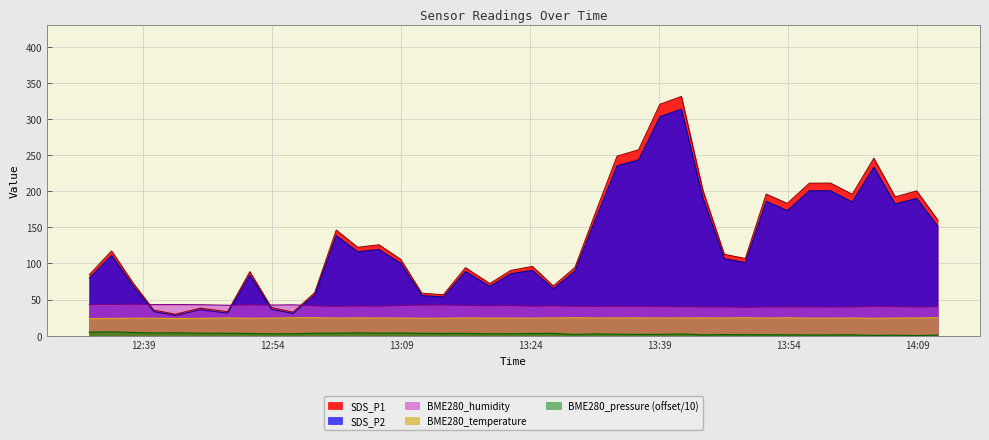

How many interior local peaks does the SDS_P1 series have?

12